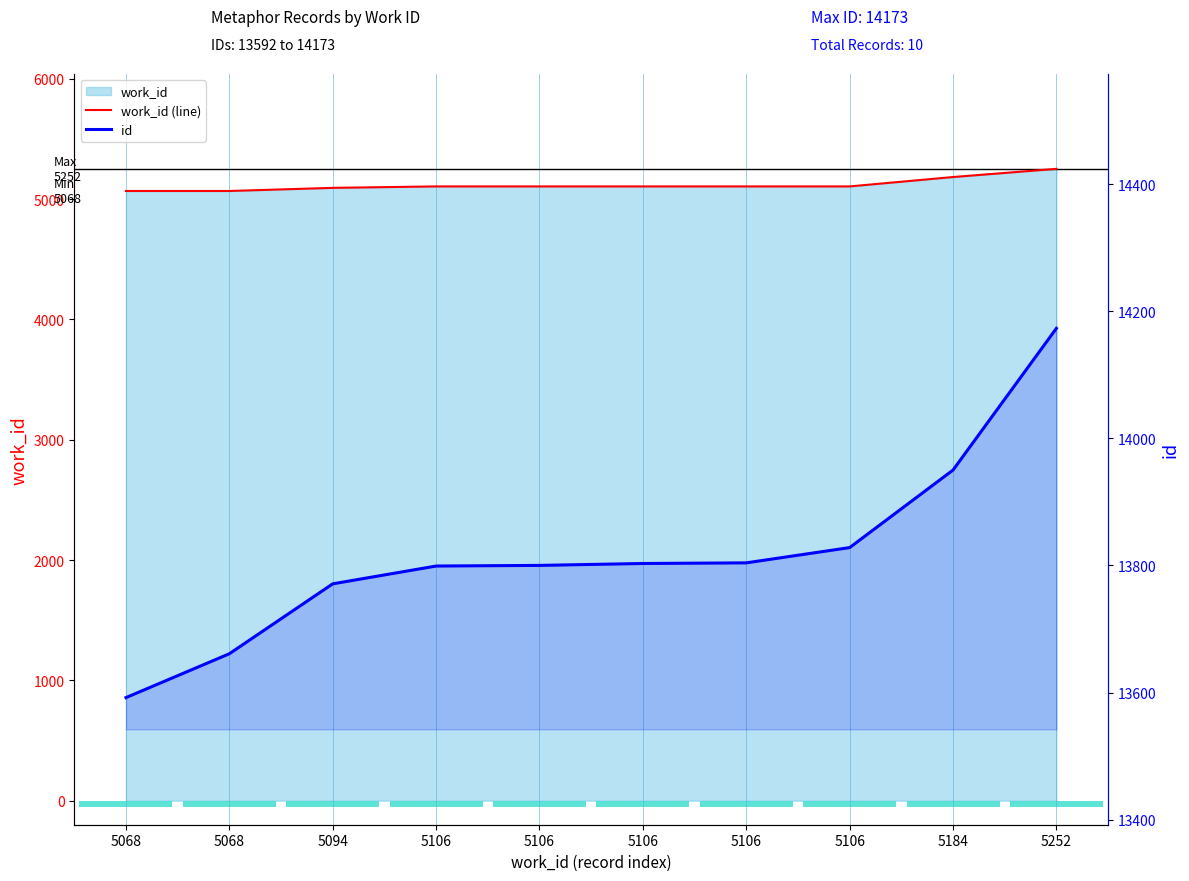

What is the smallest value displayed?

5068